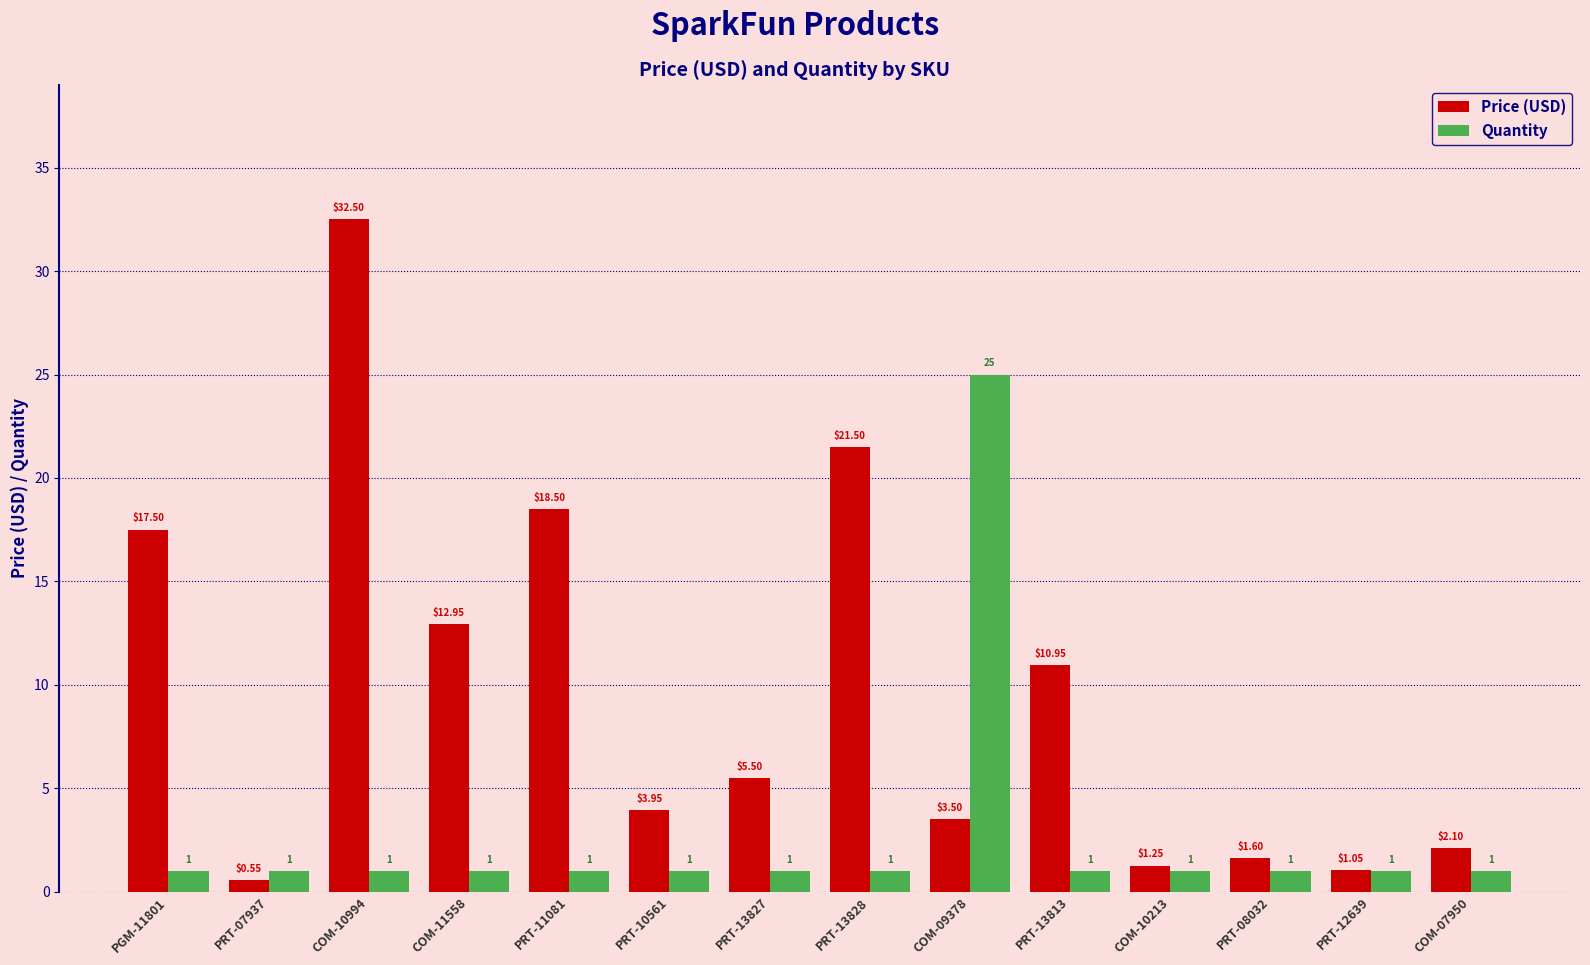

Which series has the largest range (max minus min)?

Price (USD)